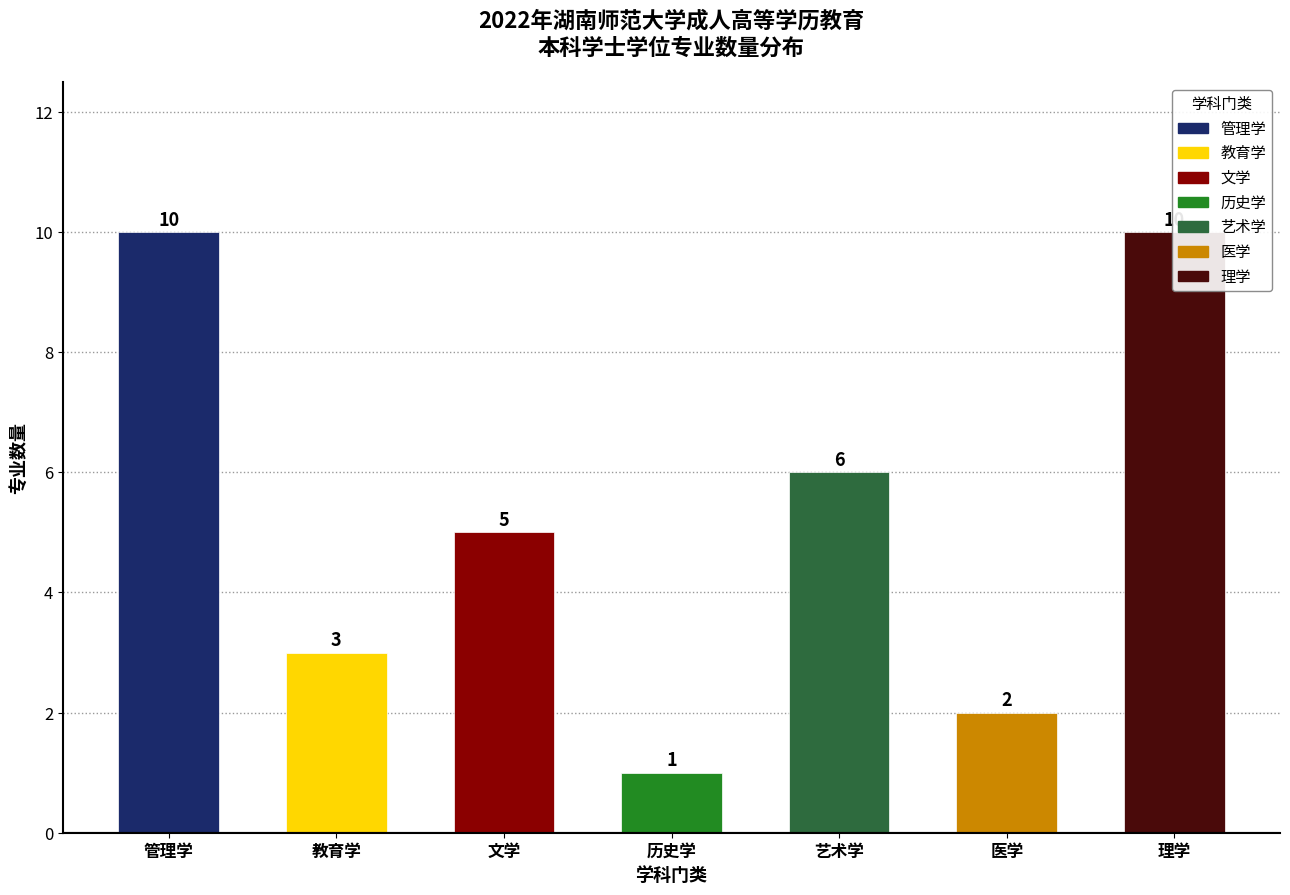

Reading right to left, transcribe all the data shown in this chart.

10	2	6	1	5	3	10